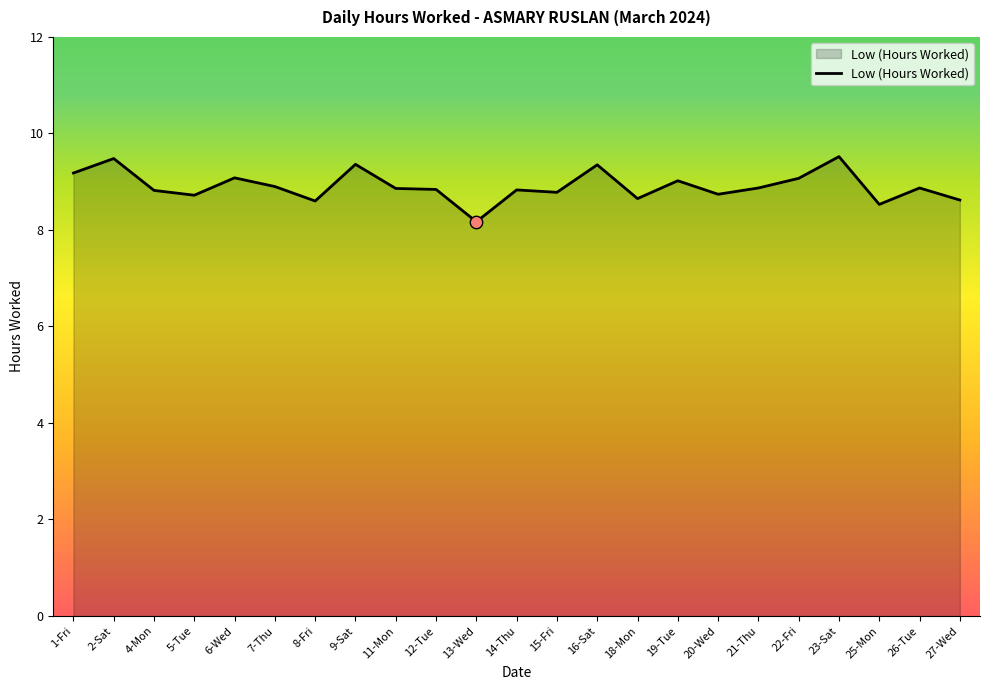

What is the change in value from 13-Wed to 16-Sat?

+1.2